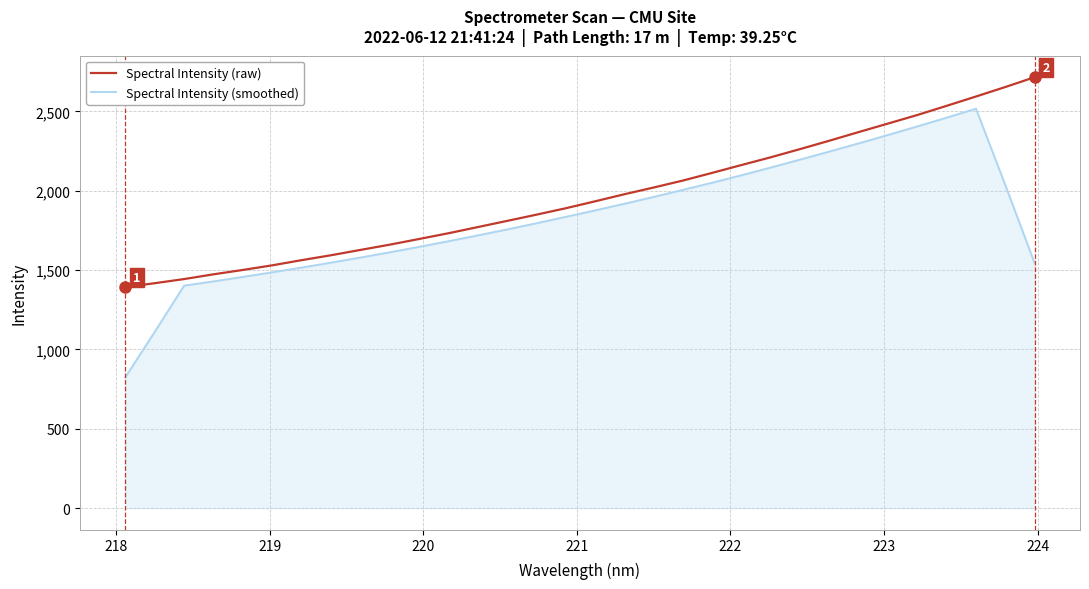

What is the maximum value shown in the chart?

2715.5